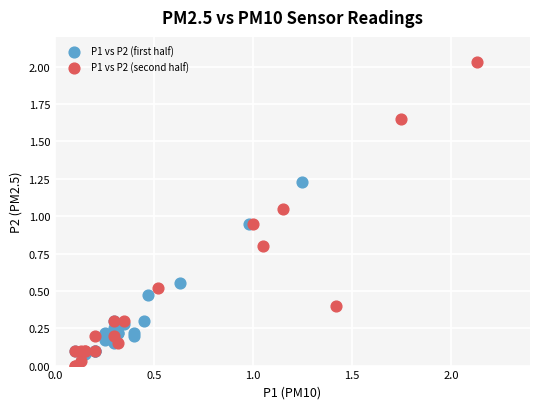

Which series has the widest spread of Y values?

P1 vs P2 (second half)